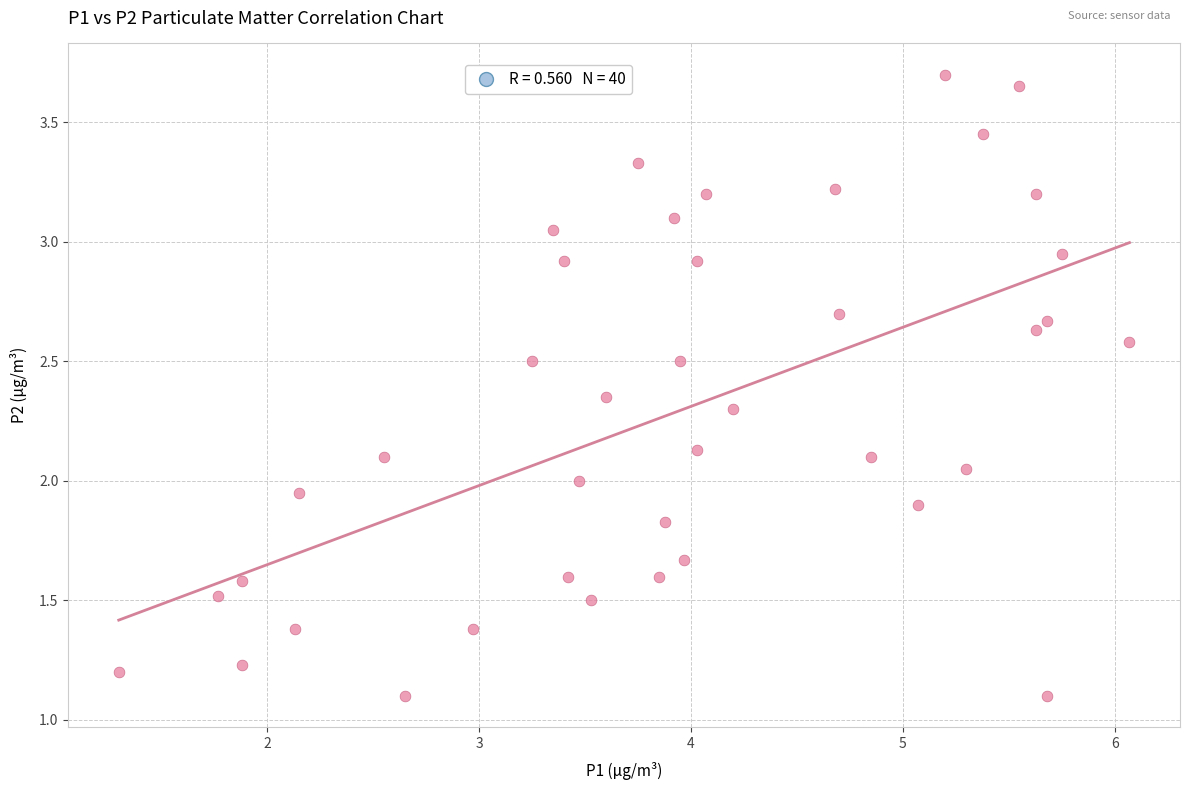

What is the range of X values (max minus min)?

4.8